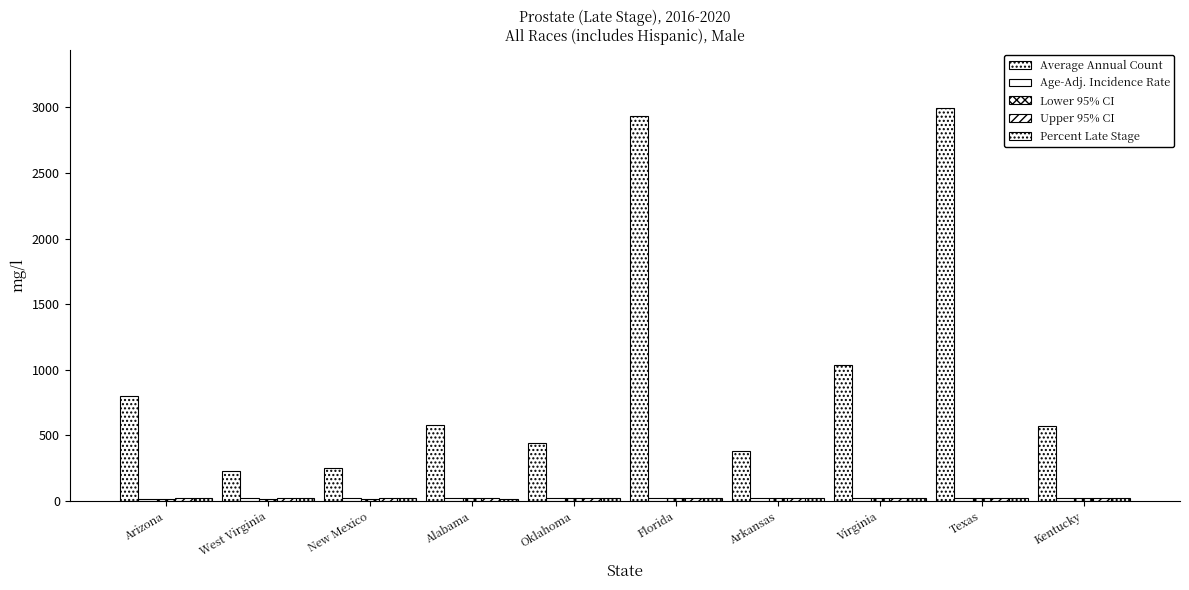

What is the difference between the highest and lowest values at New Mexico?

232.6